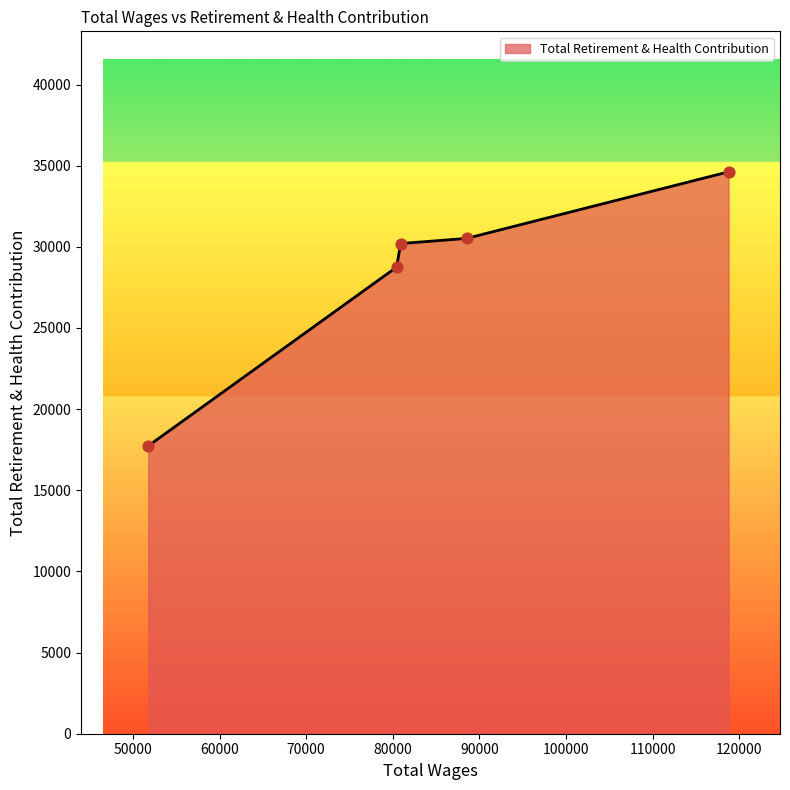

What is the greatest value displayed?

34623